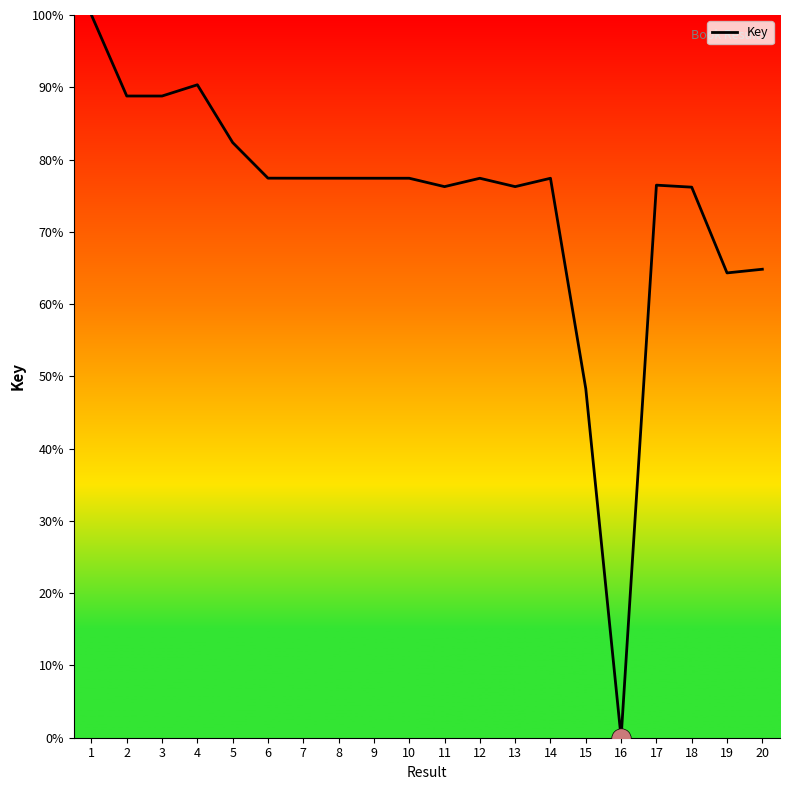

What is the difference between the values at 4 and 19?

26.0